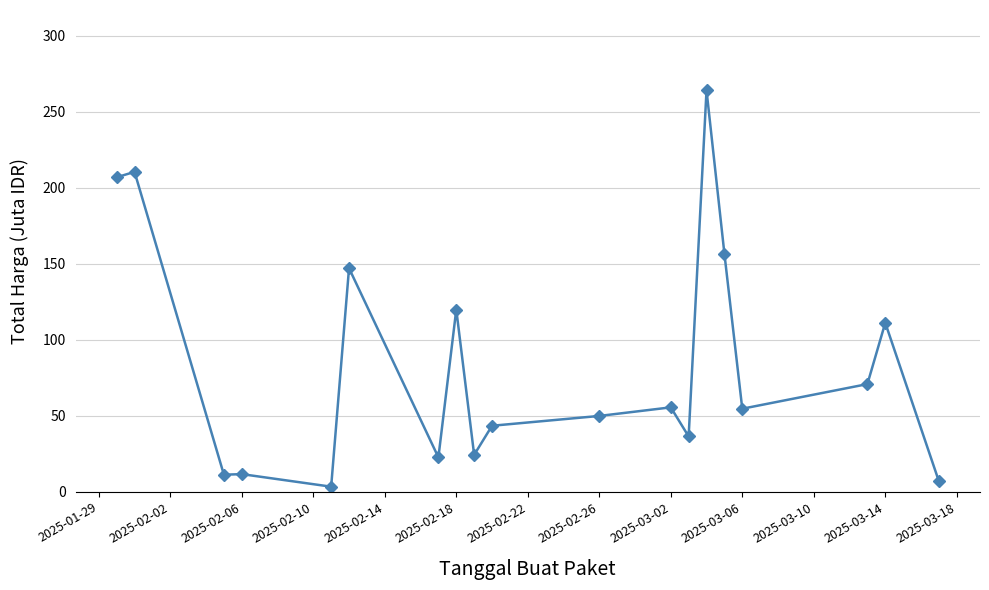

What is the value of the 4th point from the left?

11.6